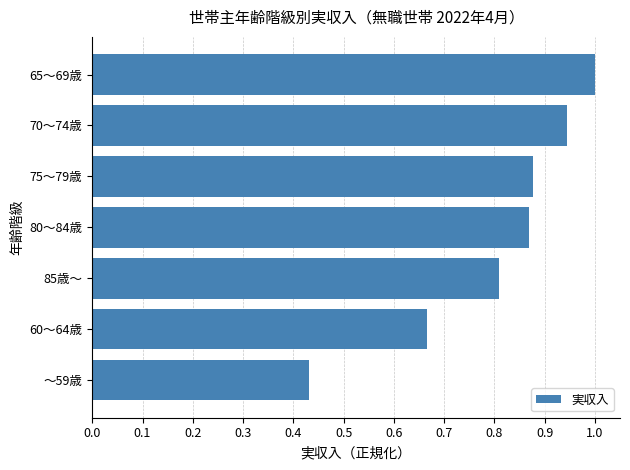

What is the average value?

0.8